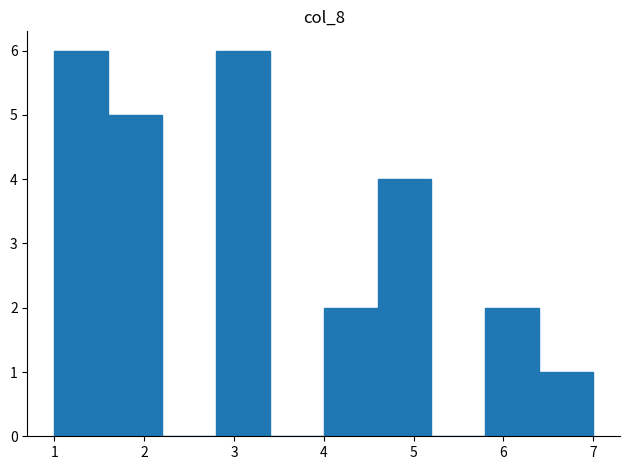

Reading left to right, transcribe this chart: for each bar, give the range it covers on the x-axis and its height. The values are not printed on the chart, so give them approximately, as read against the axis.

1.0 to 1.6: 6
1.6 to 2.2: 5
2.2 to 2.8: 0
2.8 to 3.4: 6
3.4 to 4.0: 0
4.0 to 4.6: 2
4.6 to 5.2: 4
5.2 to 5.8: 0
5.8 to 6.4: 2
6.4 to 7.0: 1